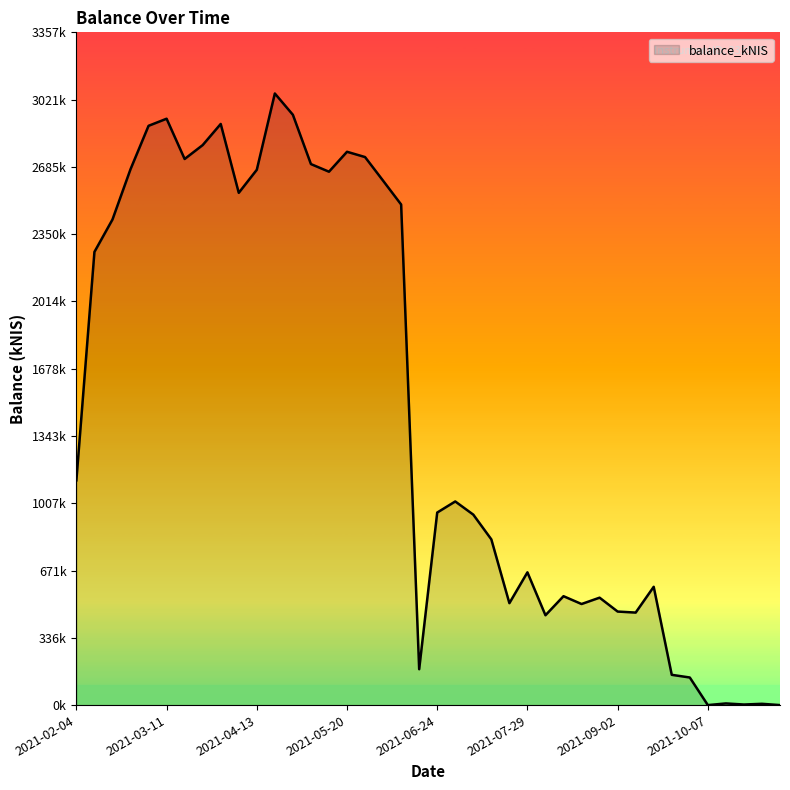

What is the difference between the second highest and minimum values?

2945.4